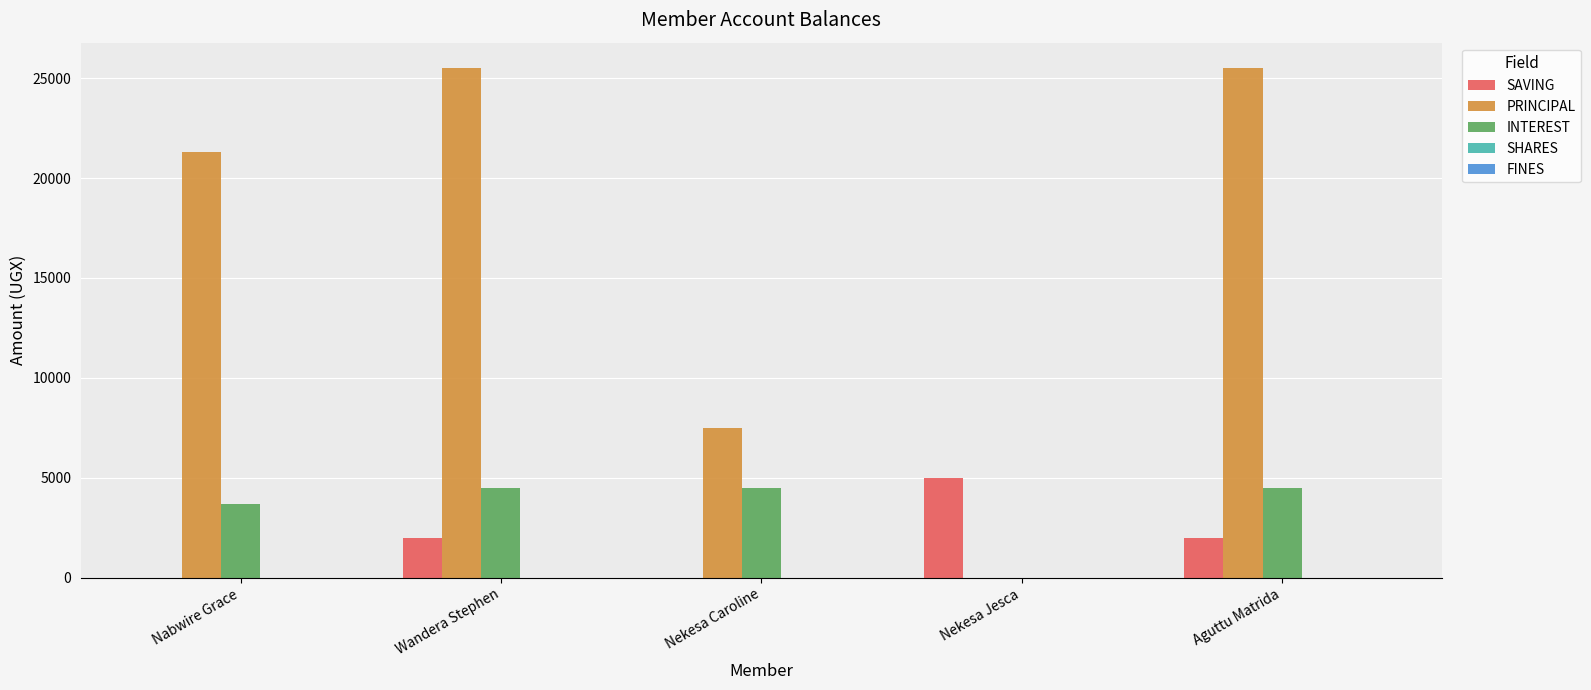

Which series has the largest total across all categories?

PRINCIPAL